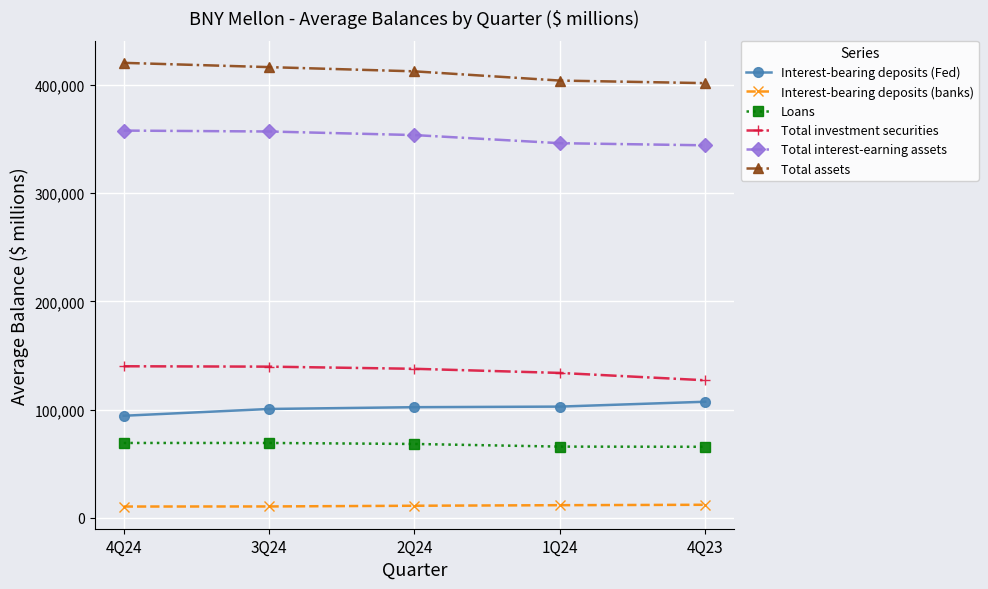

The value of Loans at 4Q24 is 69211. True or false?

True